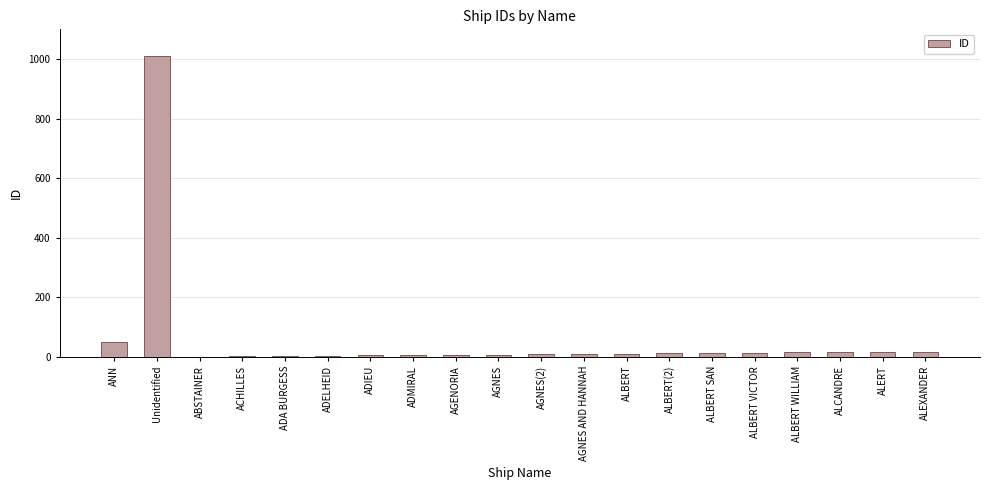

Where is the data nearest to the value 505?

ANN